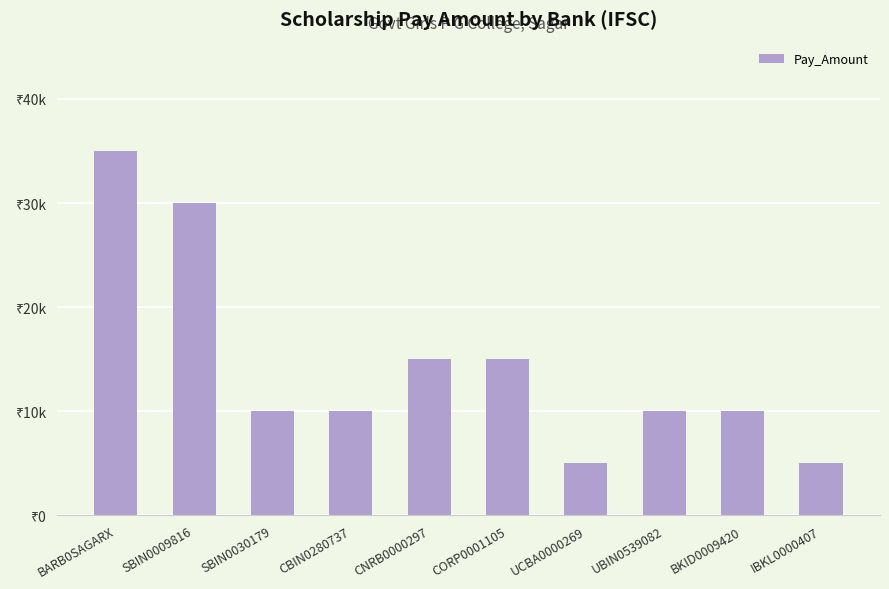

Rank the categories by value from lowest to highest.

UCBA0000269, IBKL0000407, SBIN0030179, CBIN0280737, UBIN0539082, BKID0009420, CNRB0000297, CORP0001105, SBIN0009816, BARB0SAGARX